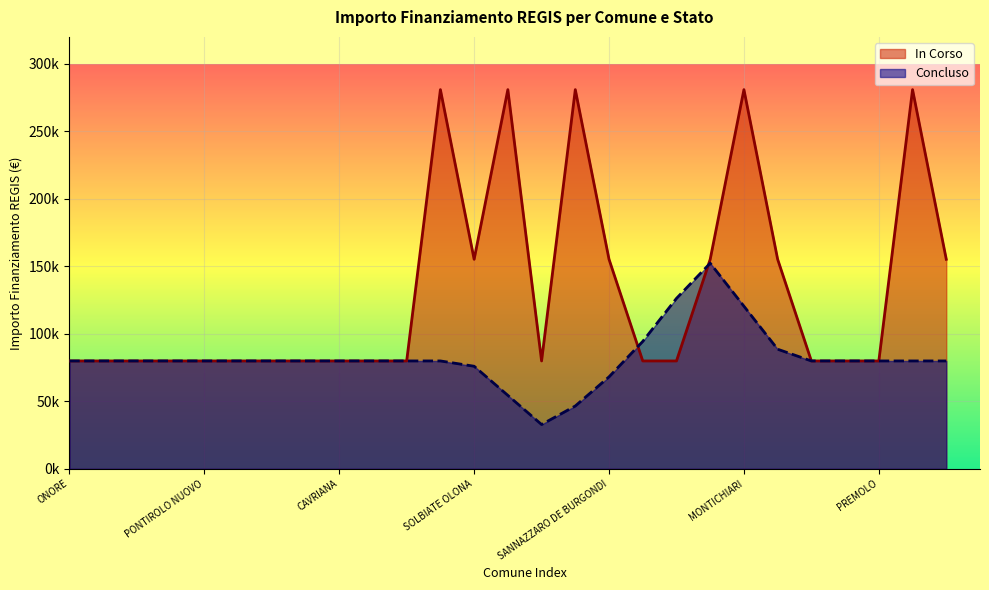

Reading left to right, extract all data points from this chart.

79922	79922	79922	79922	79922	79922	79922	79922	79922	79922	79922	280932	155234	280932	79922	280932	155234	79922	79922	155234	280932	155234	79922	79922	79922	280932	155234